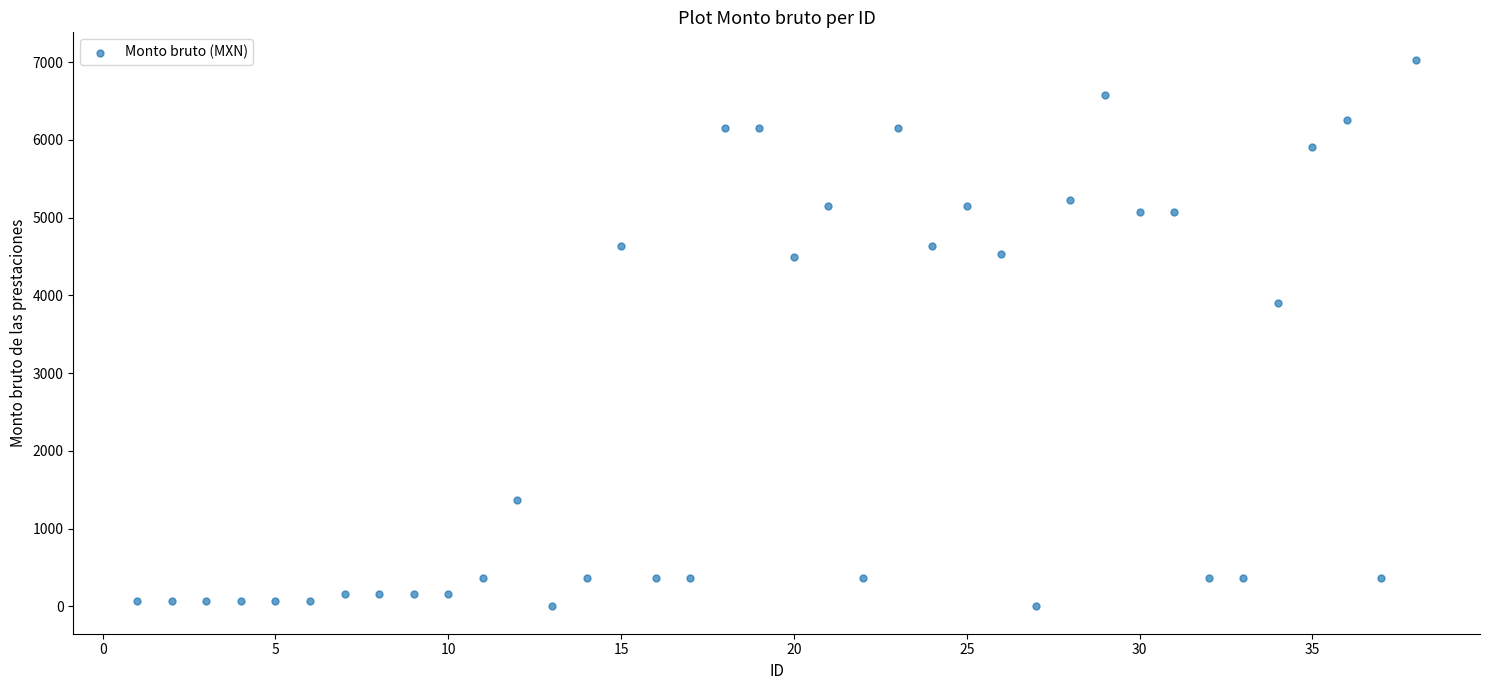

What Y value in the scatter plot is closest to 3515?

3903.3